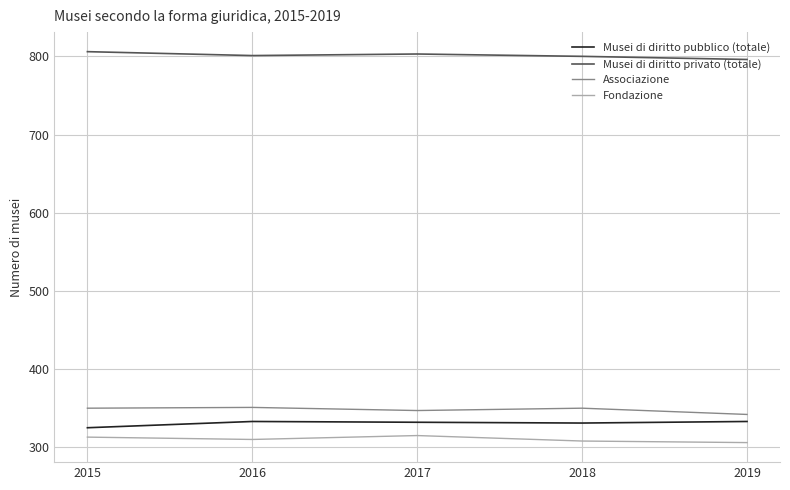

What is the spread (max minus min) of values at 2015?

493